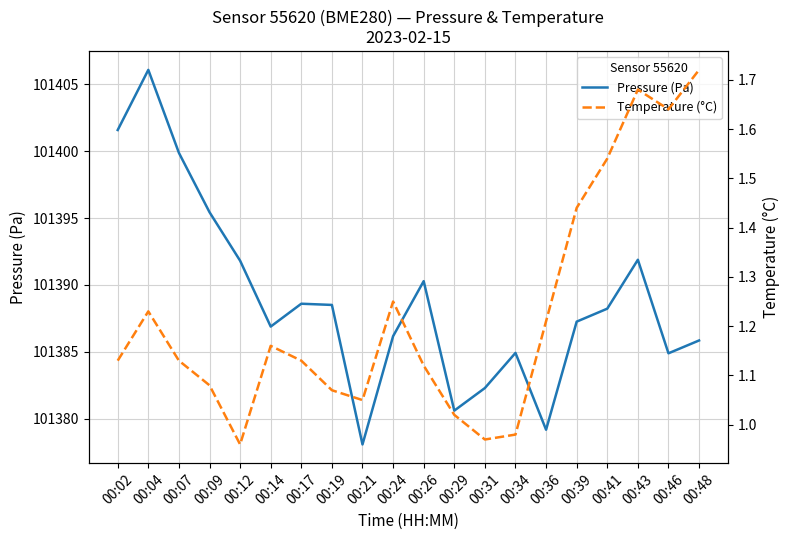

What is the total value across all series at 00:24?

101387.4